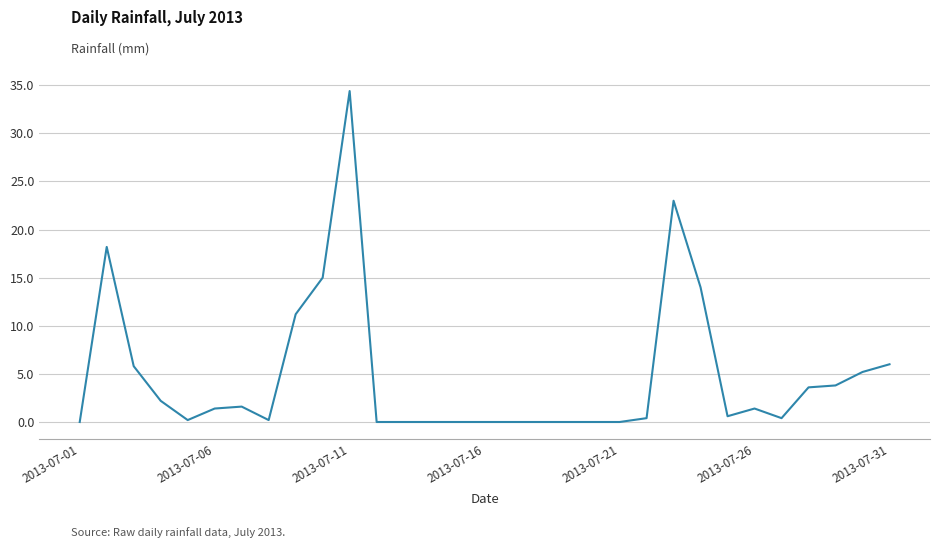

What is the maximum value shown in the chart?

34.4